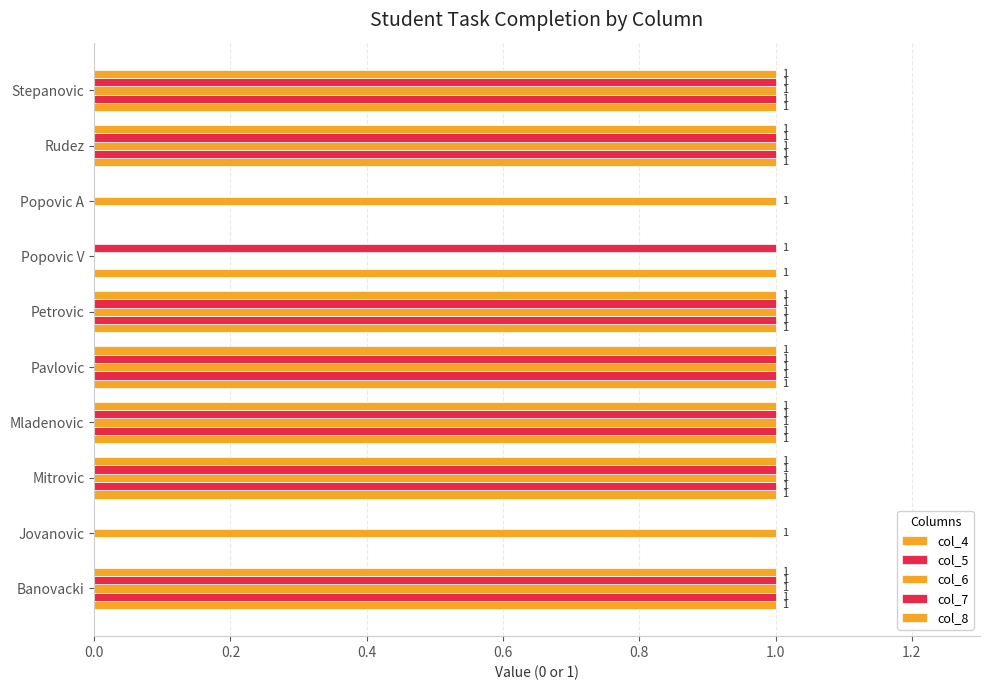

Count the number of data series in this chart.

5